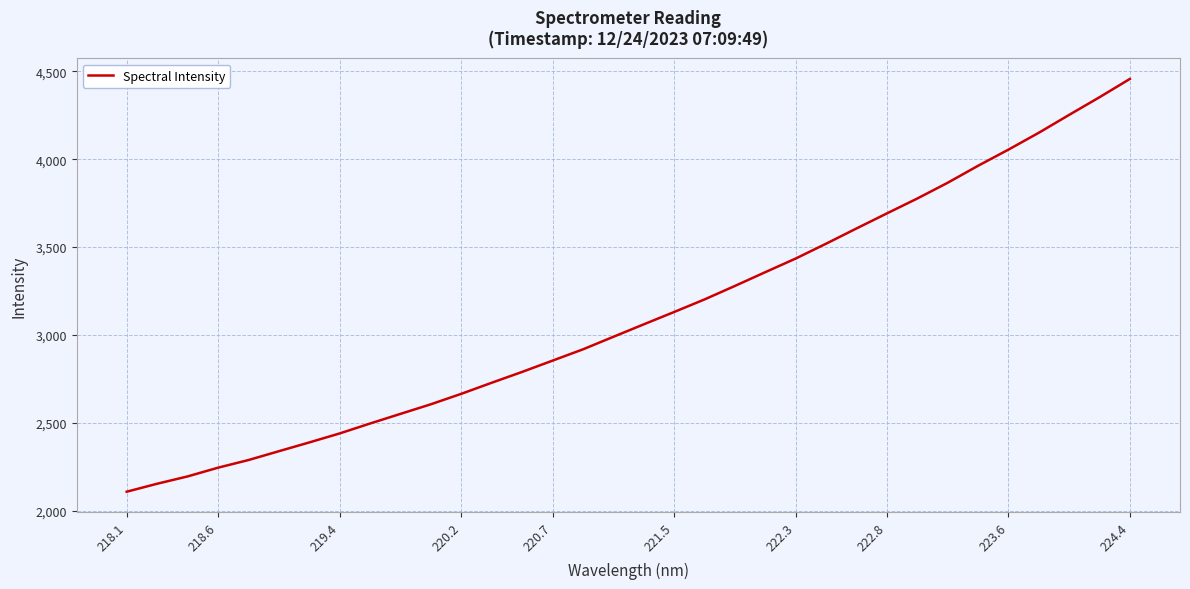

What is the minimum value shown in the chart?

2110.1